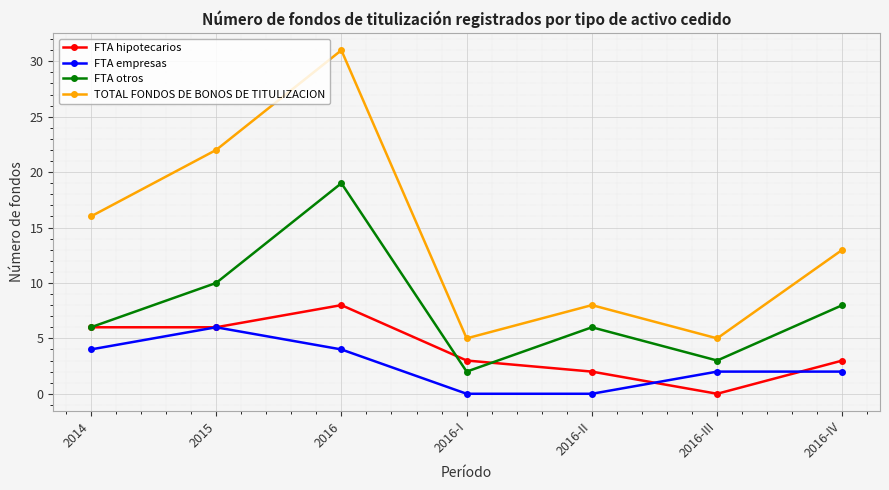

What is the label of the 1st point from the right?

2016-IV